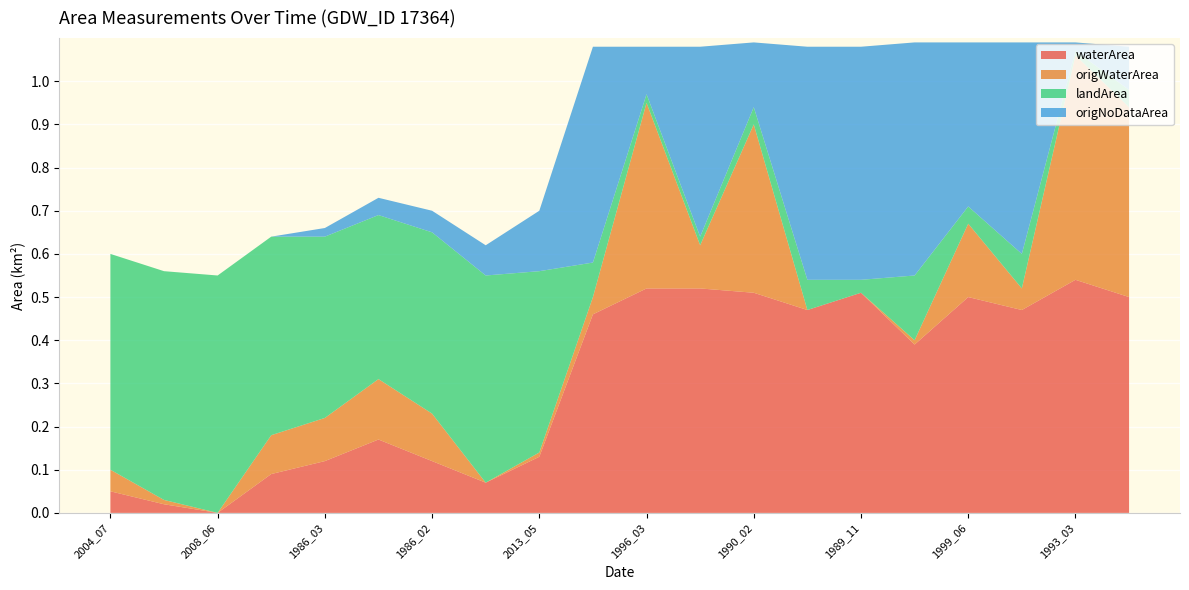

Reading left to right, extract all data points from this chart.

waterArea: 2004_07=0.1	2005_06=0.0	2008_06=0.0	2018_05=0.1	1986_03=0.1	2004_02=0.2	1986_02=0.1	2019_01=0.1	2013_05=0.1	2005_02=0.5	1996_03=0.5	1991_02=0.5	1990_02=0.5	1988_02=0.5	1989_11=0.5	2010_02=0.4	1999_06=0.5	1995_10=0.5	1993_03=0.5	1987_11=0.5
origWaterArea: 2004_07=0.1	2005_06=0.0	2008_06=0.0	2018_05=0.1	1986_03=0.1	2004_02=0.1	1986_02=0.1	2019_01=0.0	2013_05=0.0	2005_02=0.0	1996_03=0.4	1991_02=0.1	1990_02=0.4	1988_02=0.0	1989_11=0.0	2010_02=0.0	1999_06=0.2	1995_10=0.1	1993_03=0.5	1987_11=0.4
landArea: 2004_07=0.5	2005_06=0.5	2008_06=0.6	2018_05=0.5	1986_03=0.4	2004_02=0.4	1986_02=0.4	2019_01=0.5	2013_05=0.4	2005_02=0.1	1996_03=0.0	1991_02=0.0	1990_02=0.0	1988_02=0.1	1989_11=0.0	2010_02=0.1	1999_06=0.0	1995_10=0.1	1993_03=0.0	1987_11=0.0
origNoDataArea: 2004_07=0.0	2005_06=0.0	2008_06=0.0	2018_05=0.0	1986_03=0.0	2004_02=0.0	1986_02=0.1	2019_01=0.1	2013_05=0.1	2005_02=0.5	1996_03=0.1	1991_02=0.4	1990_02=0.1	1988_02=0.5	1989_11=0.5	2010_02=0.5	1999_06=0.4	1995_10=0.5	1993_03=0.0	1987_11=0.1